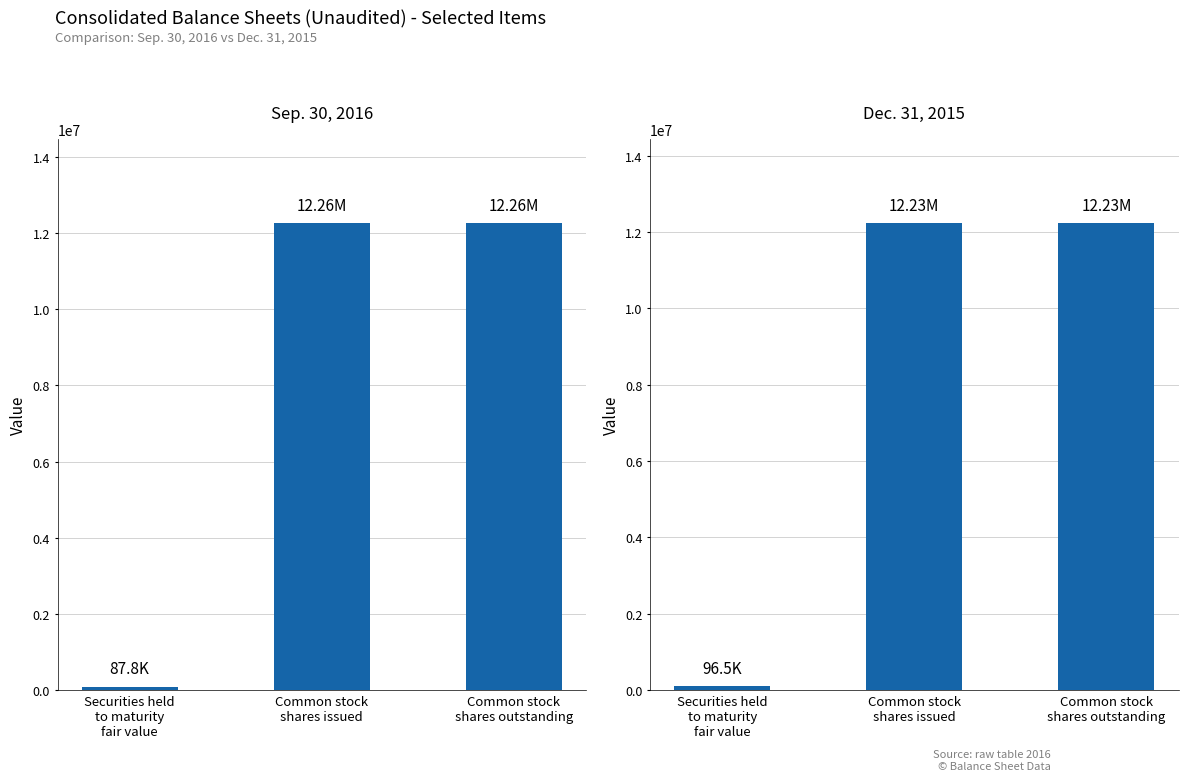

Which series has the largest total across all categories?

Sep. 30, 2016